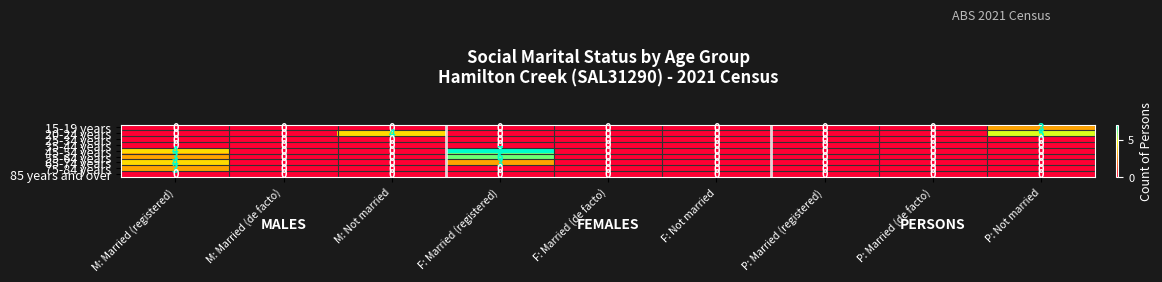

Which series has the widest spread of values?

45-54 years